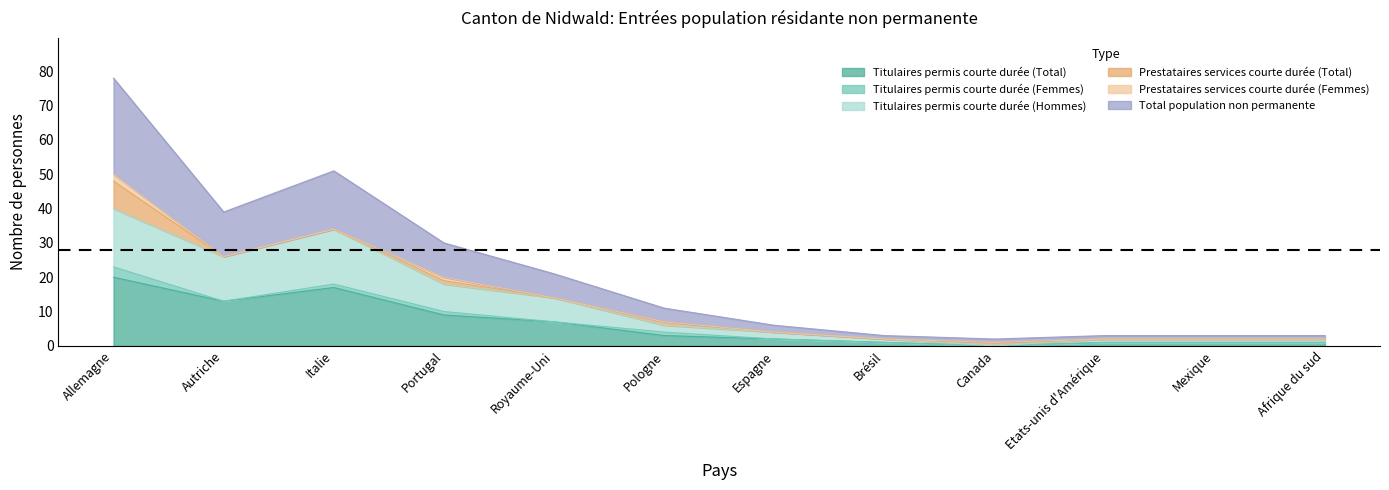

True or false: Titulaires permis courte durée (Hommes) and Total population non permanente intersect in this chart.

False